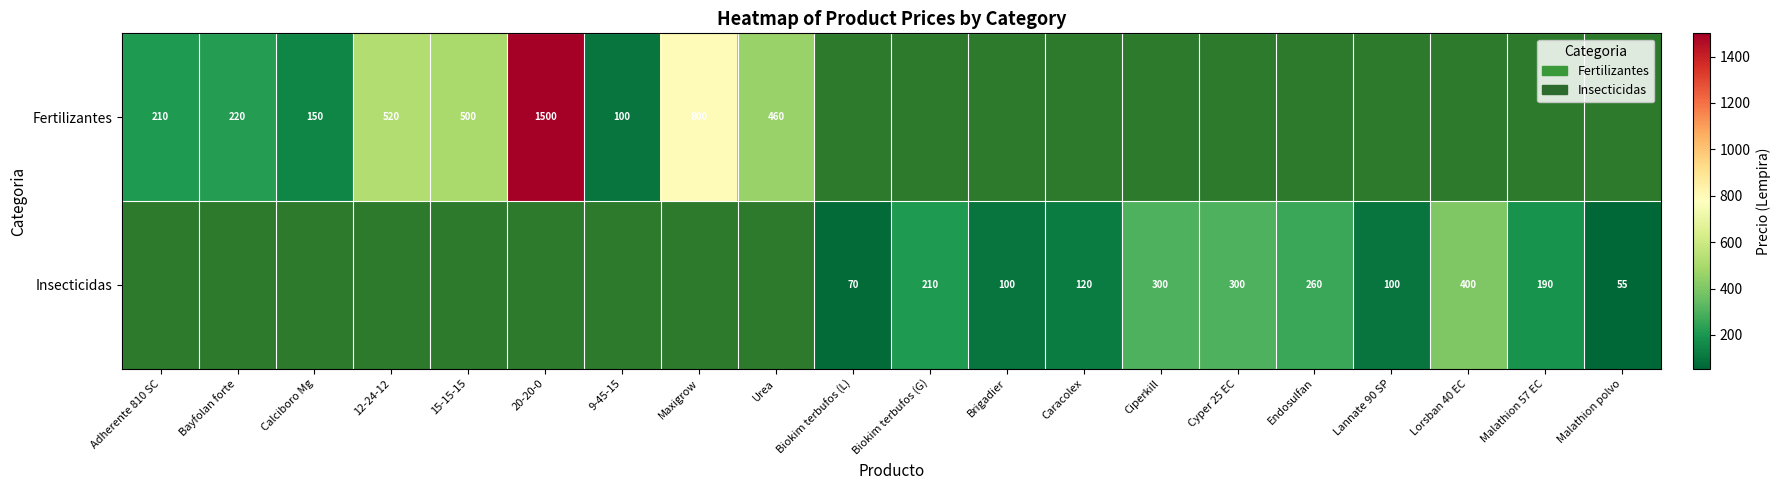

What is the difference between the Fertilizantes values at Maxigrow and 15-15-15?

300